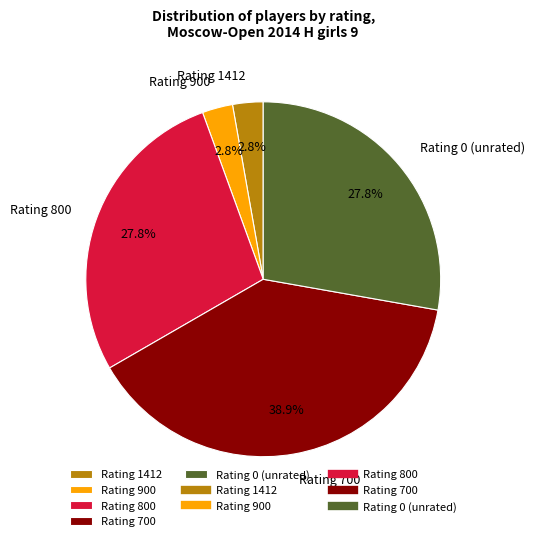

Is the sum of Rating 900 and Rating 800 greater than half?

No